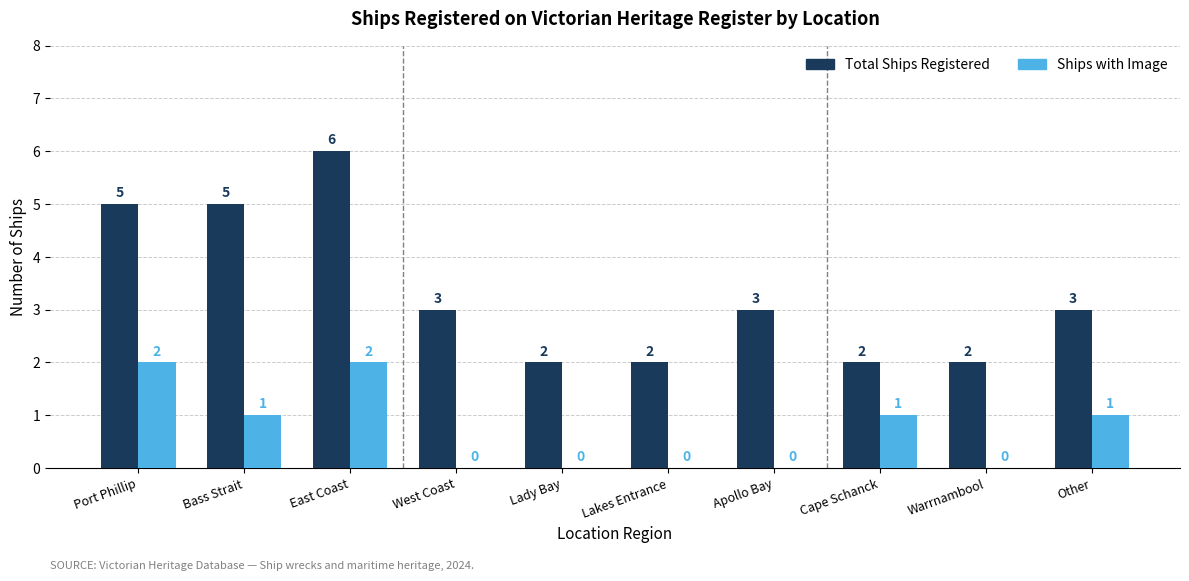

Which series has the largest total across all categories?

Total Ships Registered